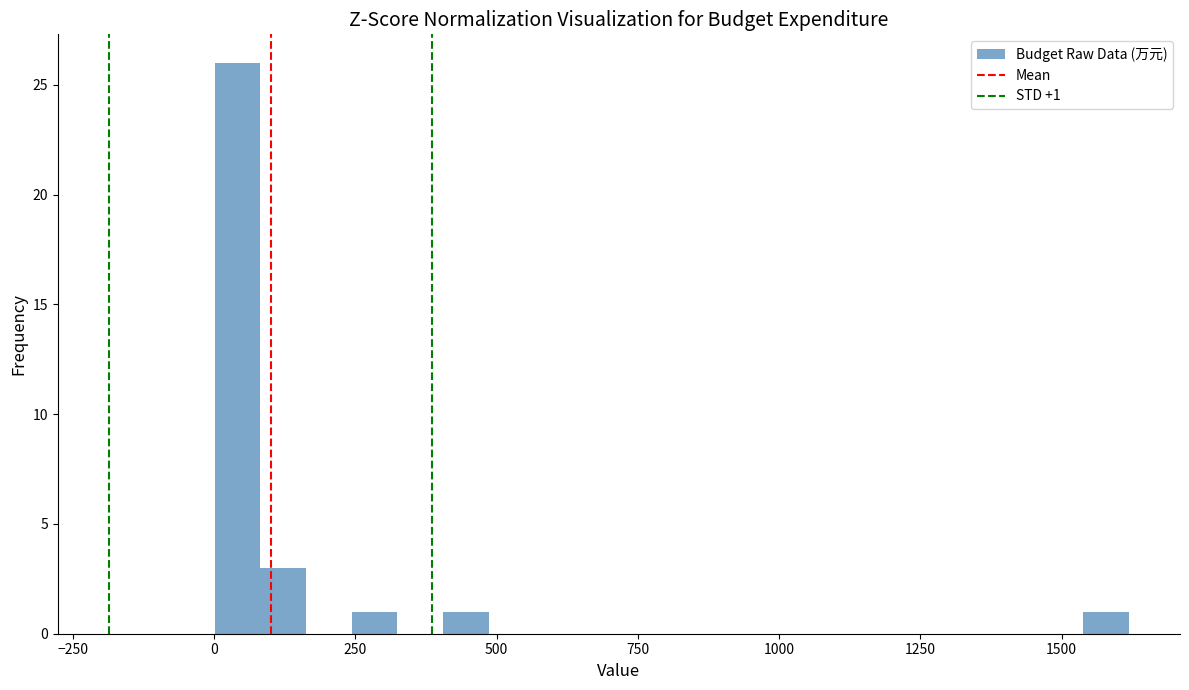

Read against the x-axis, roughly where is the centre of the tallest bar?

50